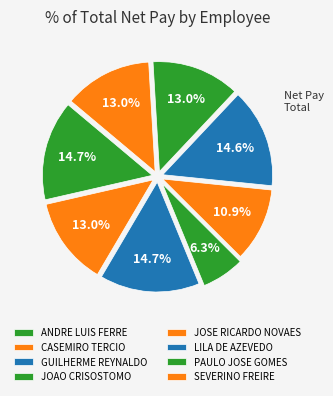

How many segments does this pie chart have?

8